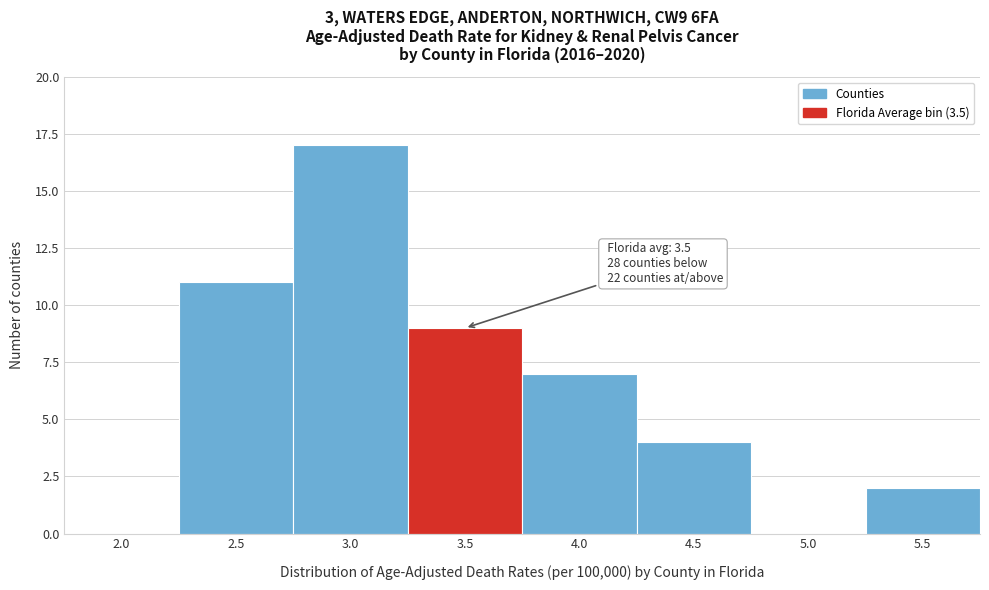

Reading right to left, list all the values displayed in this chart.

5.5=2	5.0=0	4.5=4	4.0=7	3.5=9	3.0=17	2.5=11	2.0=0